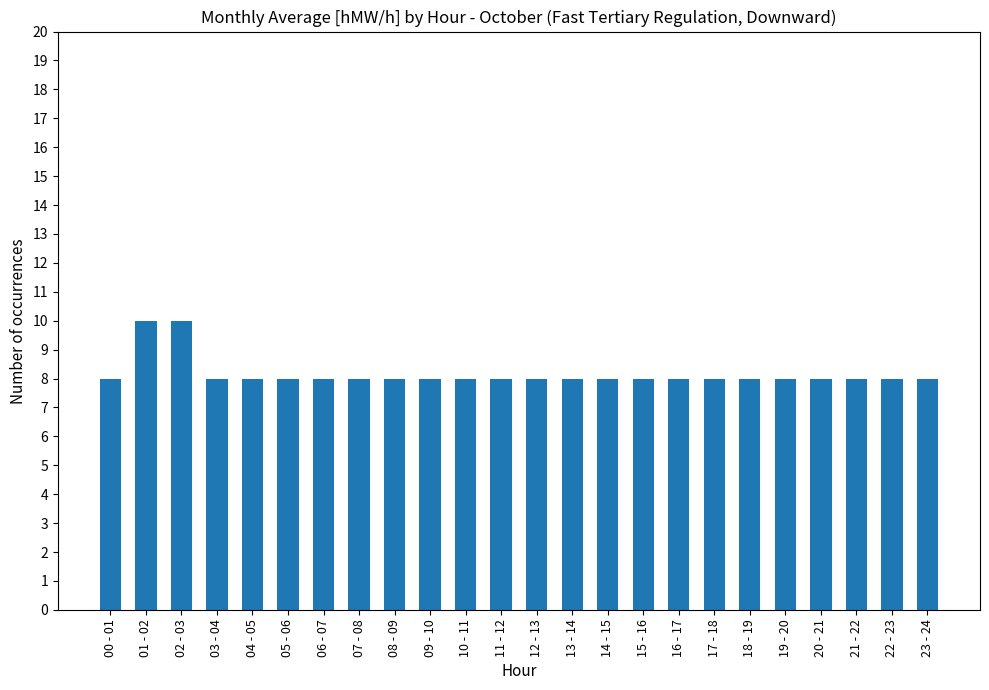

What is the average value?

8